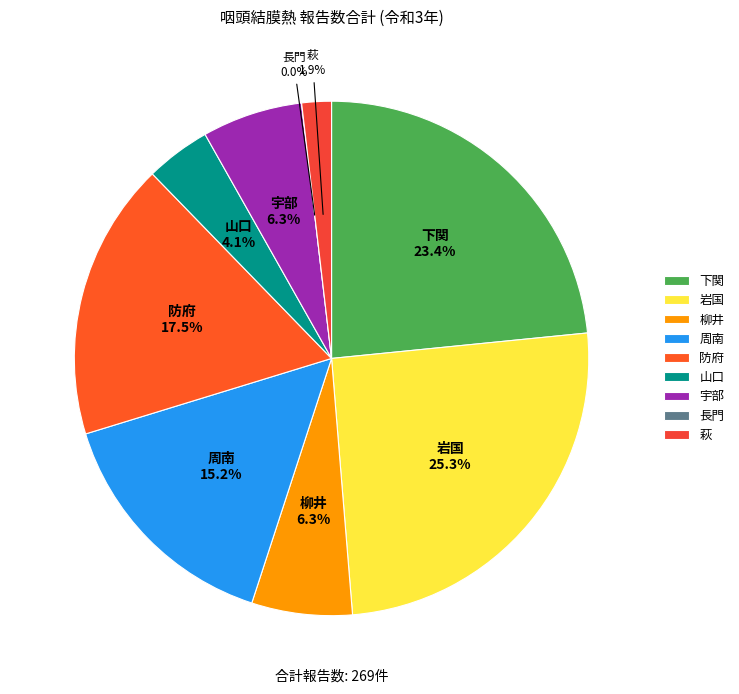

To the nearest percent, what portion does 岩国 represent?

25%